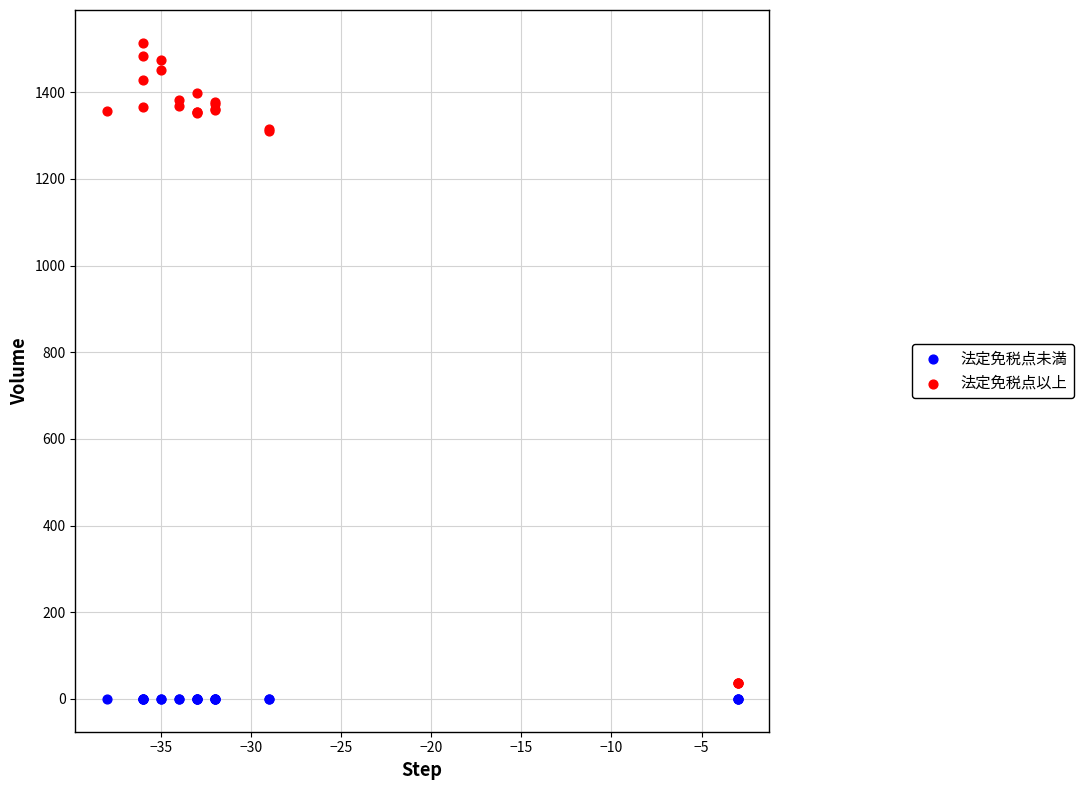

Which series contains the highest Y value?

法定免税点以上